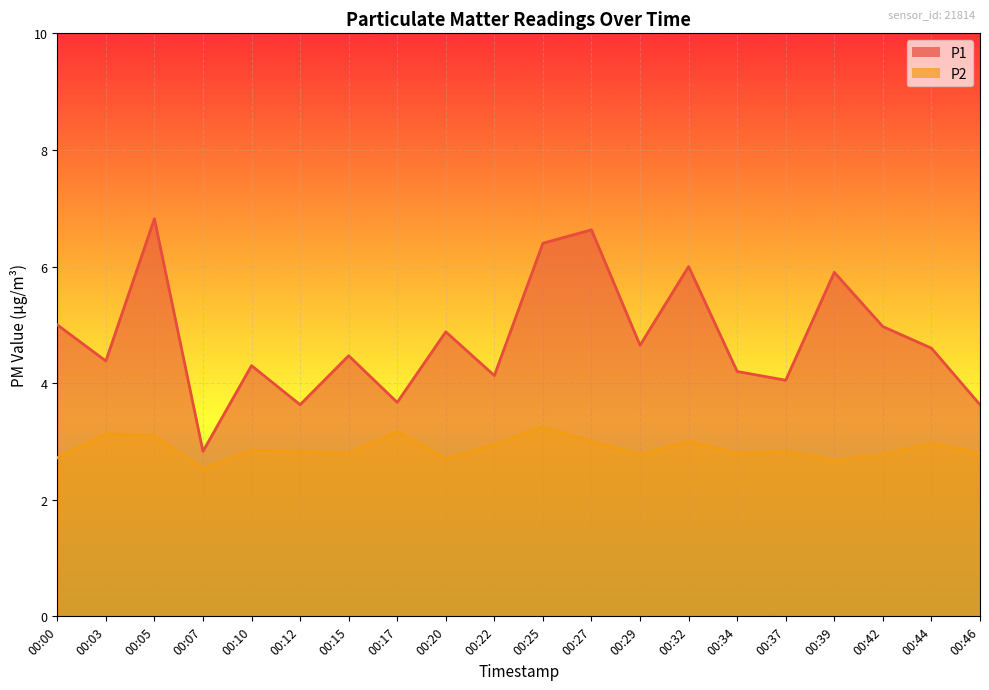

True or false: P2 and P1 intersect in this chart.

False